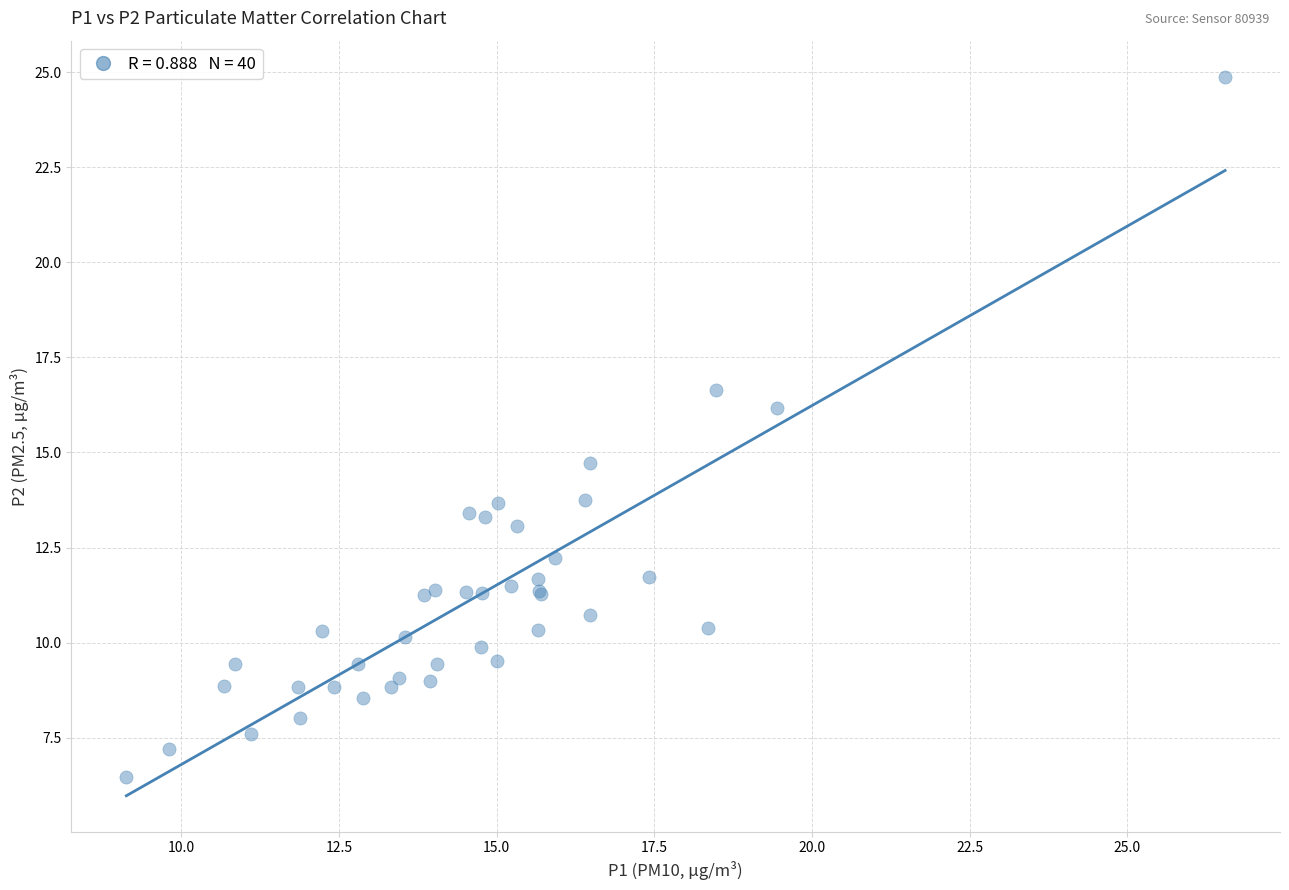

What Y value in the scatter plot is closest to 15?

14.7